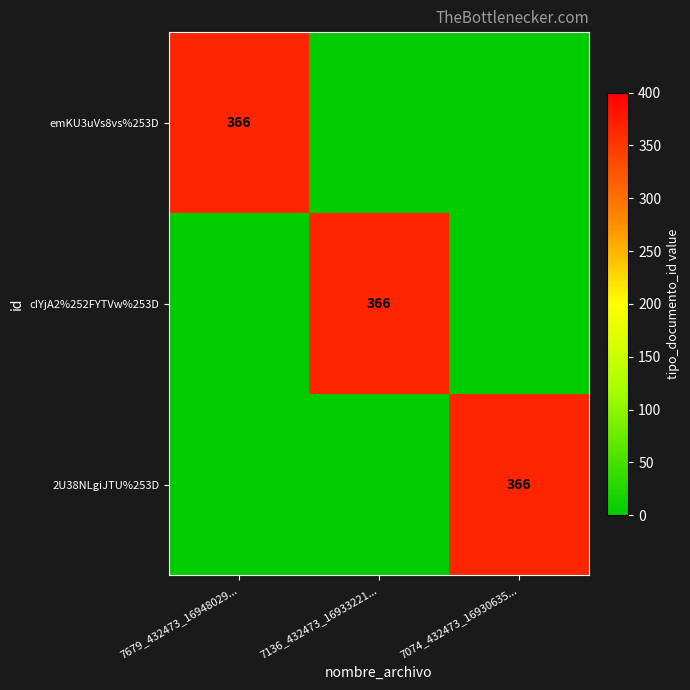

The value of cIYjA2%252FYTVw%253D at 7136_432473_16933221... is 366. True or false?

True